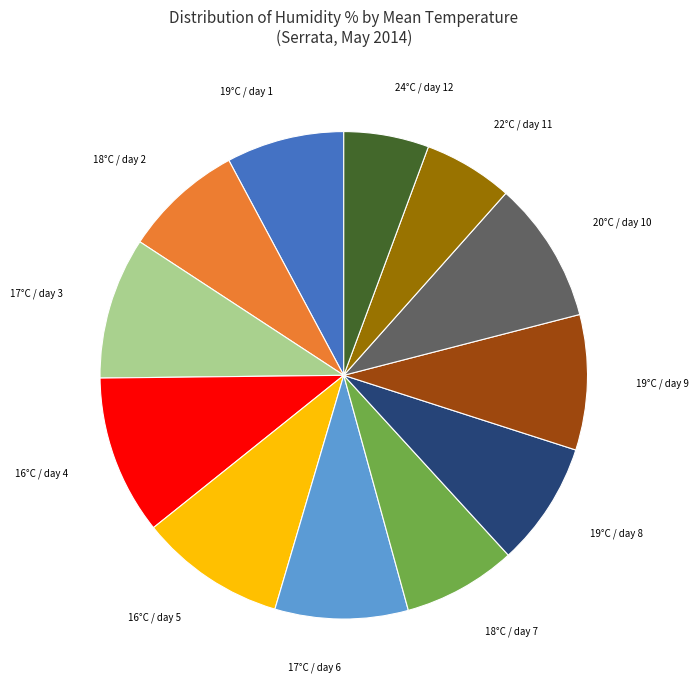

Is there any slice that represents more than half of the pie?

No